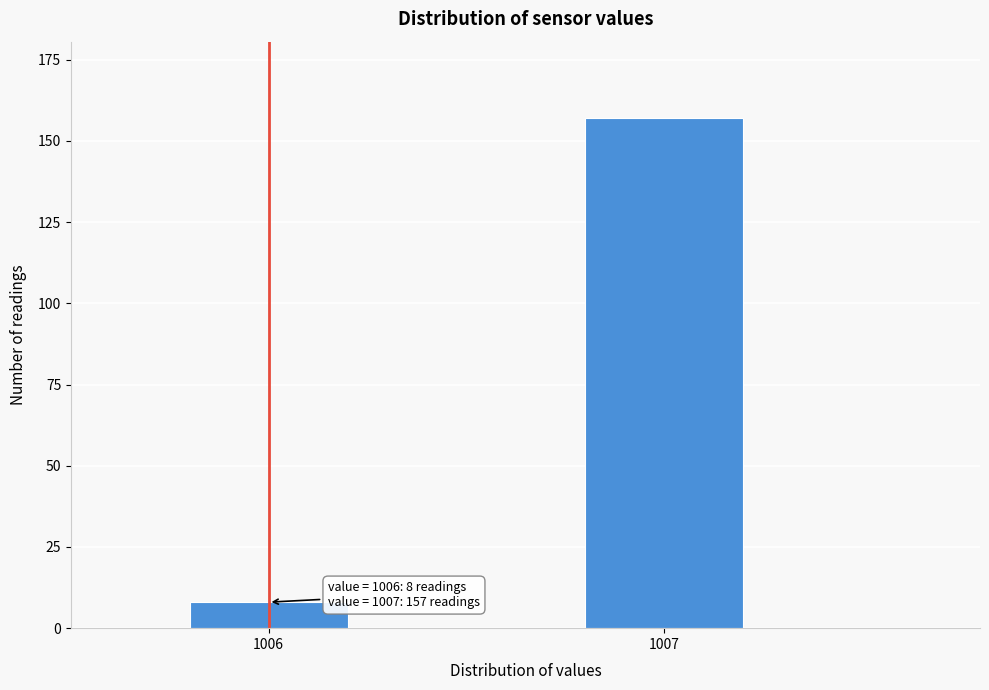

Reading left to right, what are all the values shown in this chart?

8	157